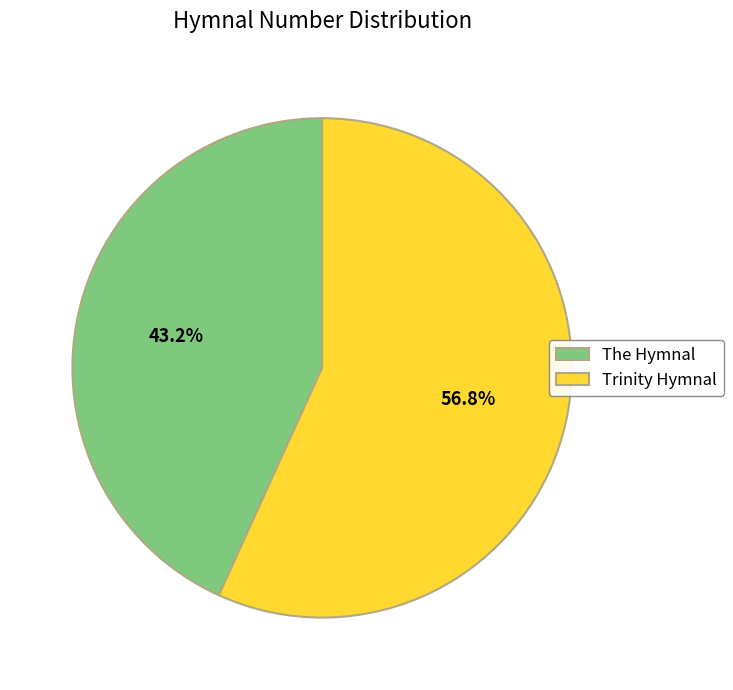

Which has a higher value, The Hymnal or Trinity Hymnal?

Trinity Hymnal